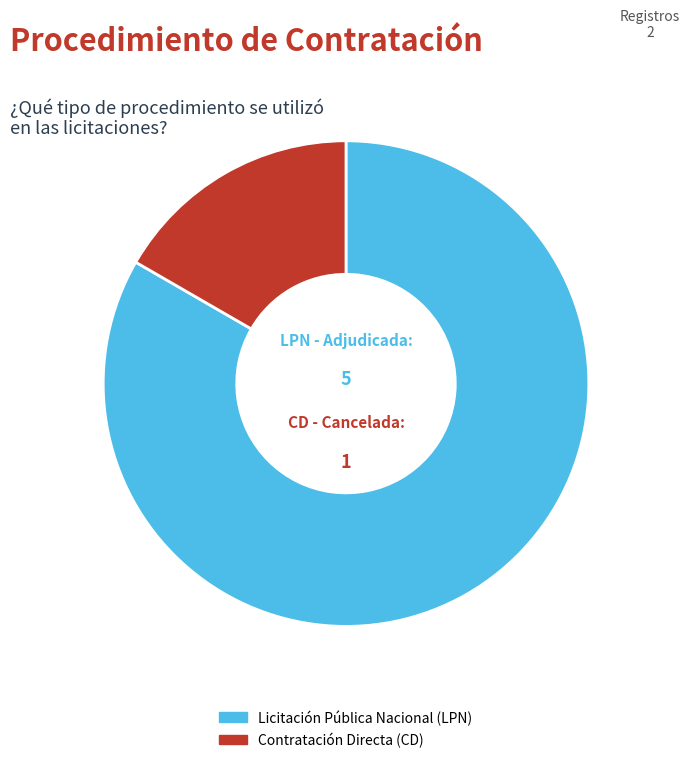

Is the sum of Licitación Pública Nacional (LPN) and Contratación Directa (CD) greater than half?

Yes